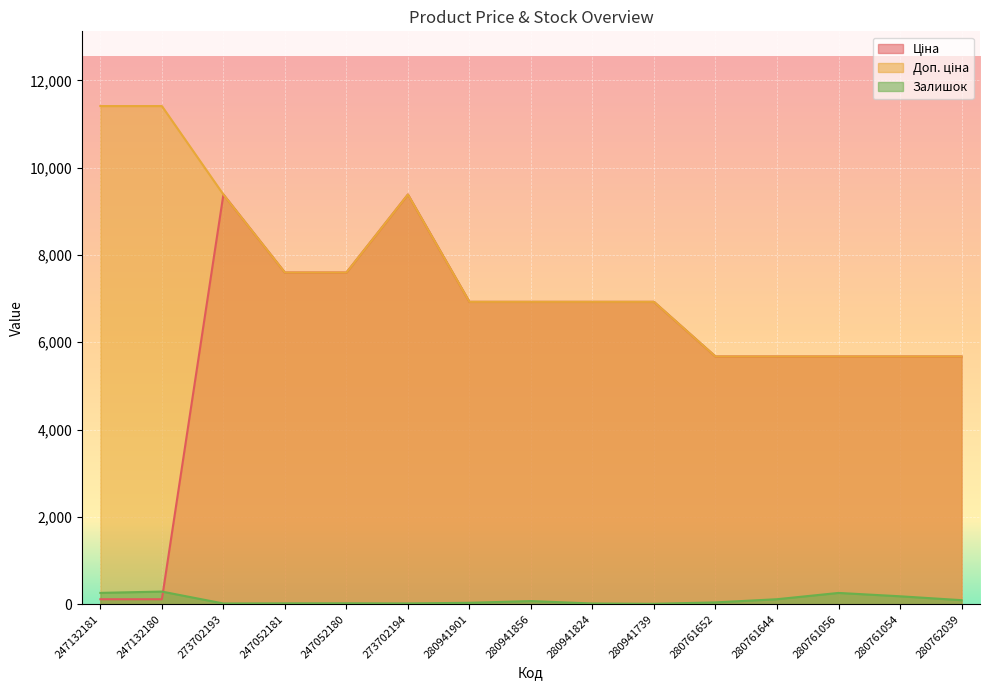

True or false: Ціна and Доп. ціна intersect in this chart.

False